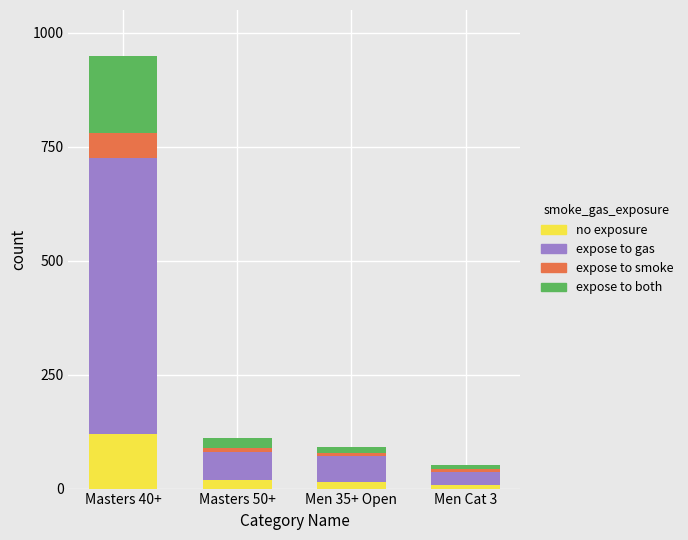

How many series are shown in this chart?

4